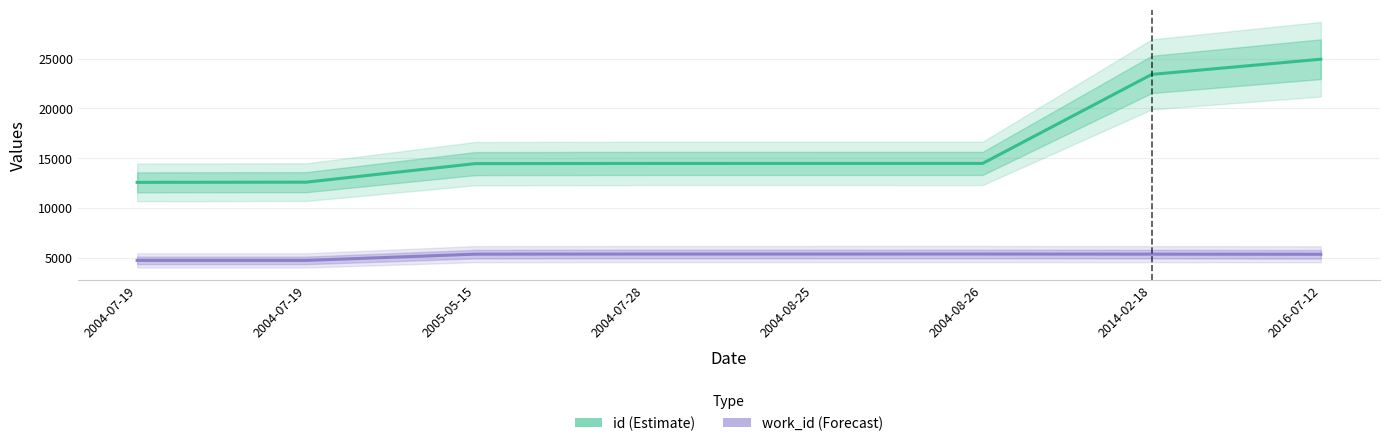

List the labels in order of id value, smallest first.

2004-07-19, 2004-07-19, 2005-05-15, 2004-07-28, 2004-08-25, 2004-08-26, 2014-02-18, 2016-07-12